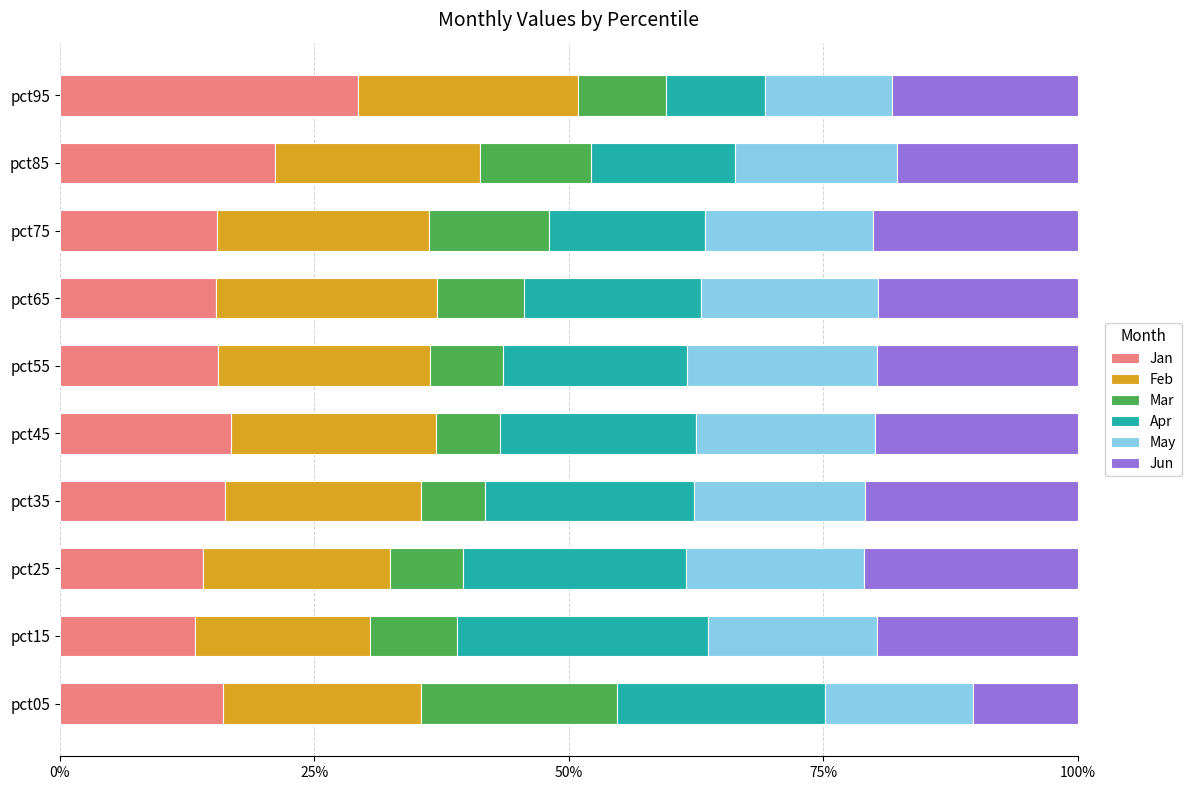

What is the highest value of the Jan series?

29.3